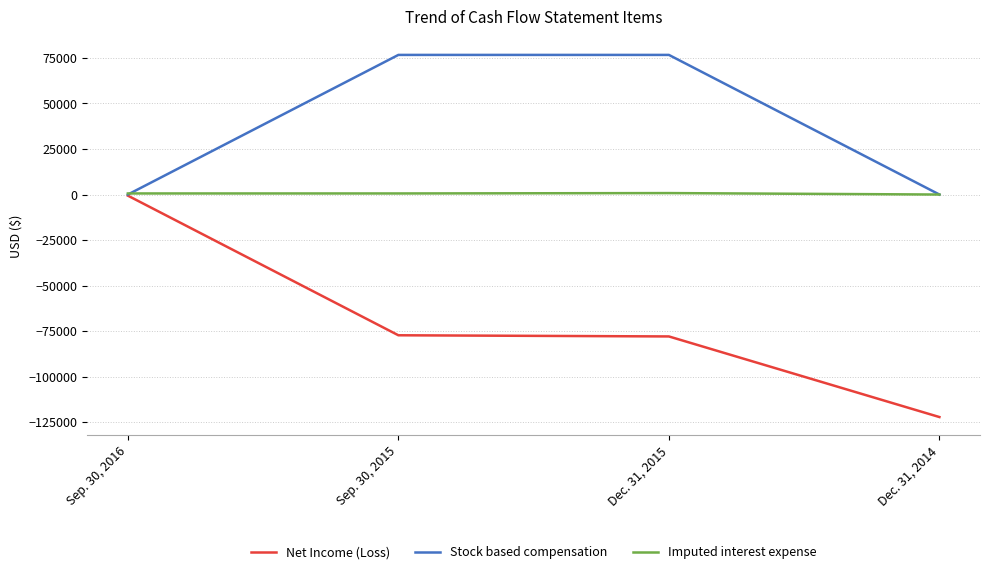

Which series has the largest total across all categories?

Stock based compensation